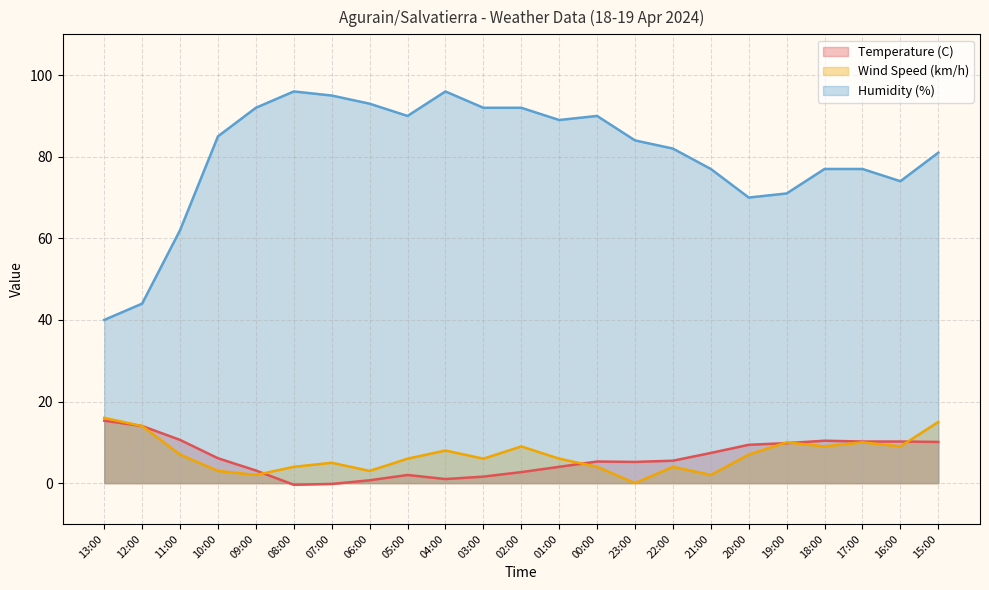

At how many categories does at least one series exceed 8?

23